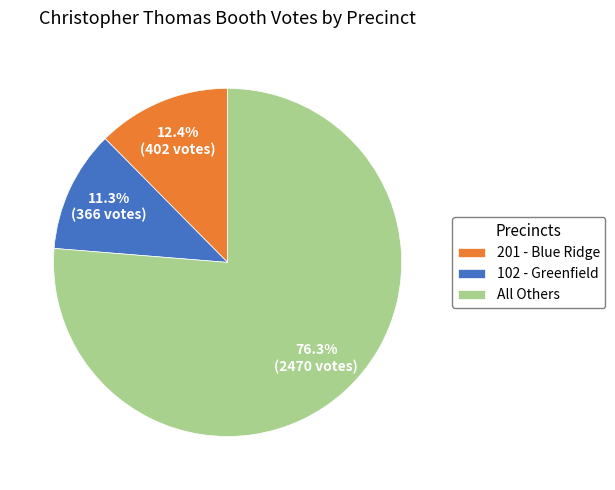

Rank the categories by value from lowest to highest.

102 - Greenfield, 201 - Blue Ridge, All Others